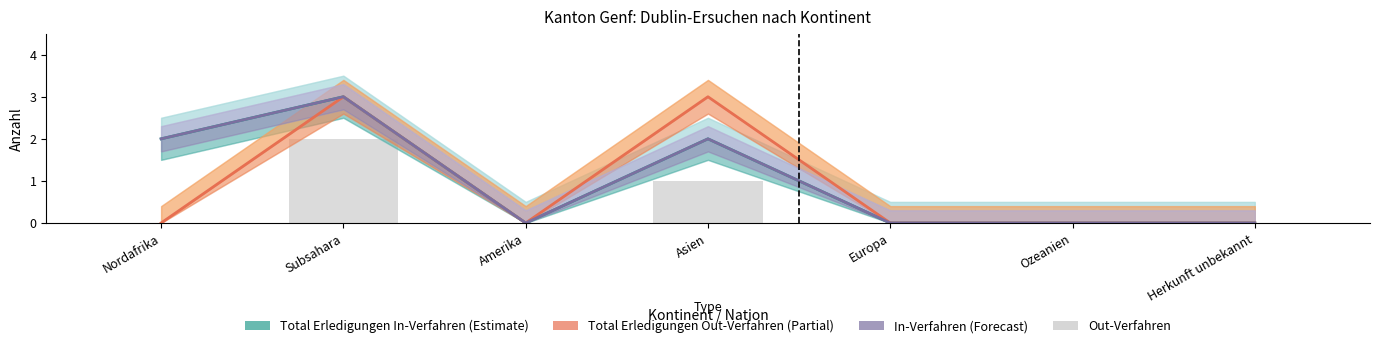

Read the Total Erledigungen Out-Verfahren value at Subsahara.

3